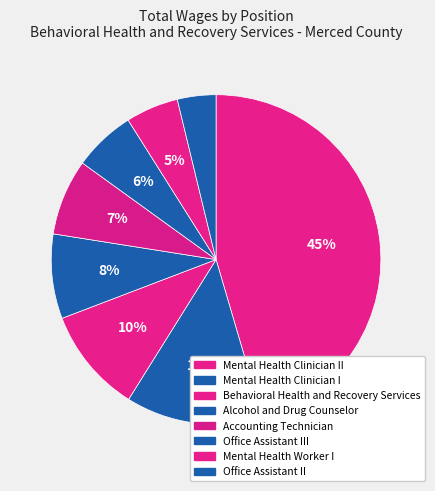

Count the number of slices in the pie.

8